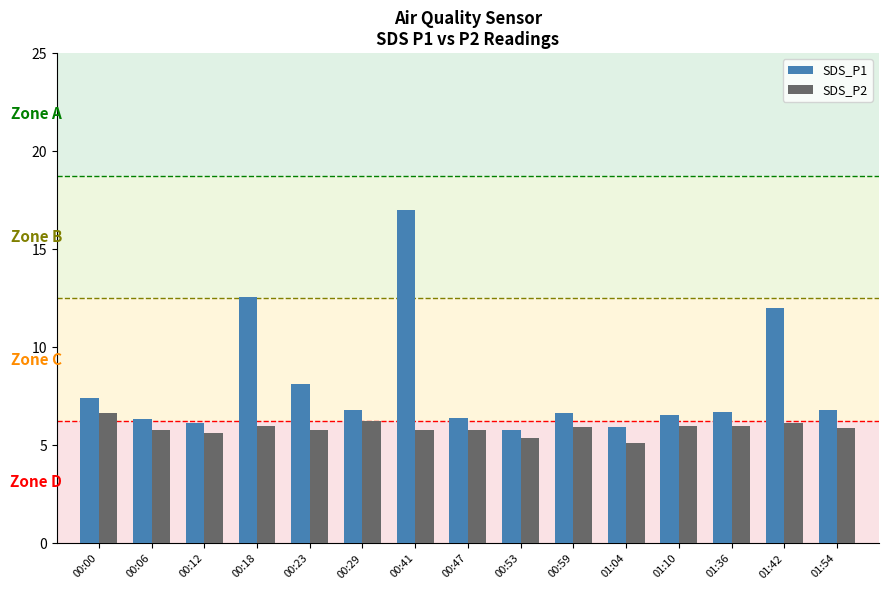

Is the value of SDS_P1 at 00:41 greater than the value of SDS_P2 at 00:12?

Yes